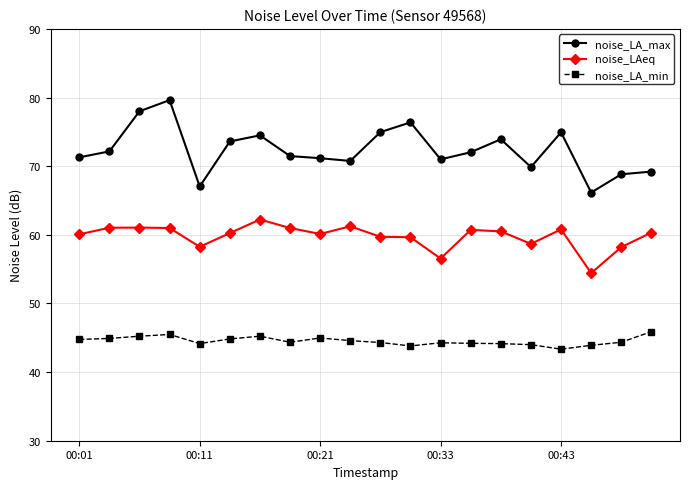

Which series has the largest total across all categories?

noise_LA_max